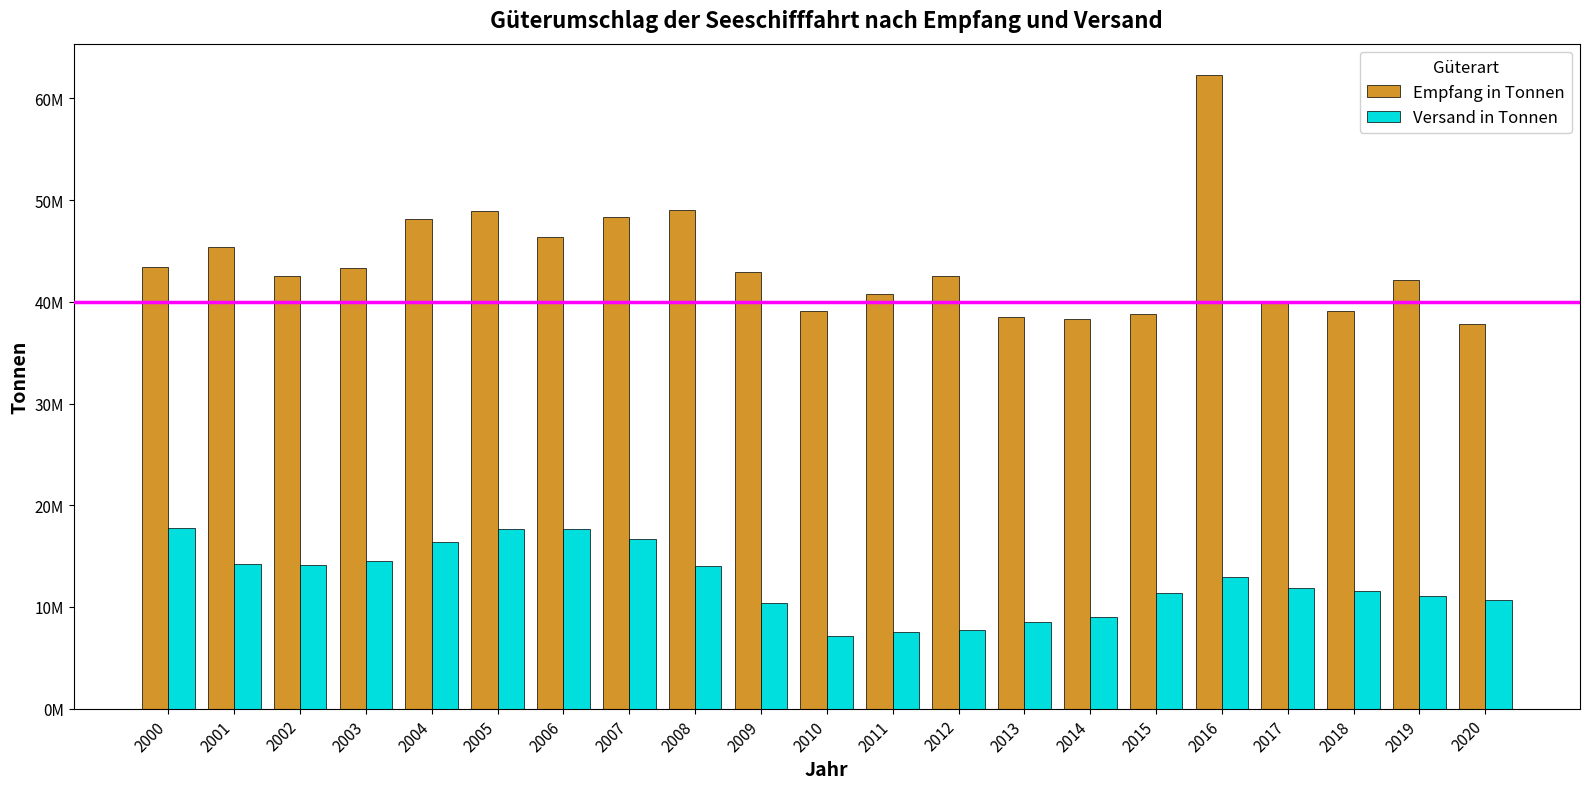

Are the bars grouped side by side (vs. stacked)?

Yes